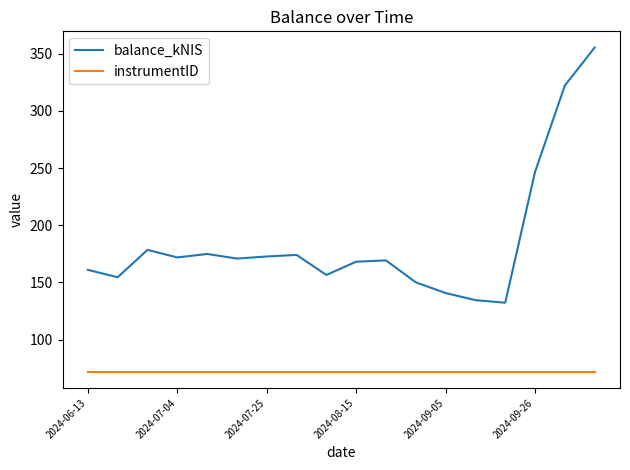

What is the maximum value shown in the chart?

355.3